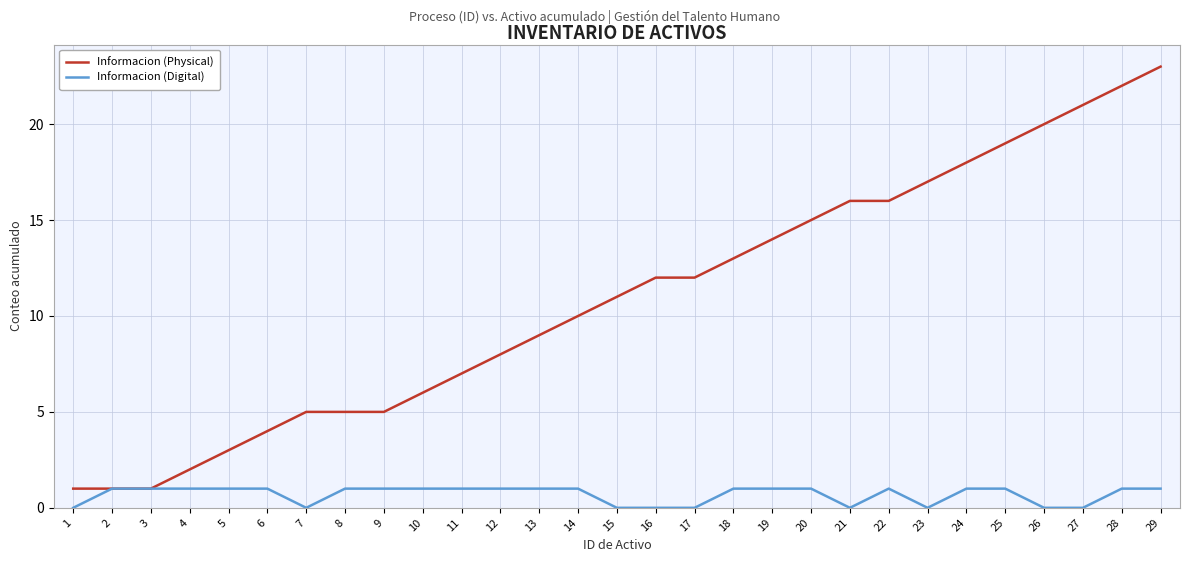

How many lines are shown in the chart?

2